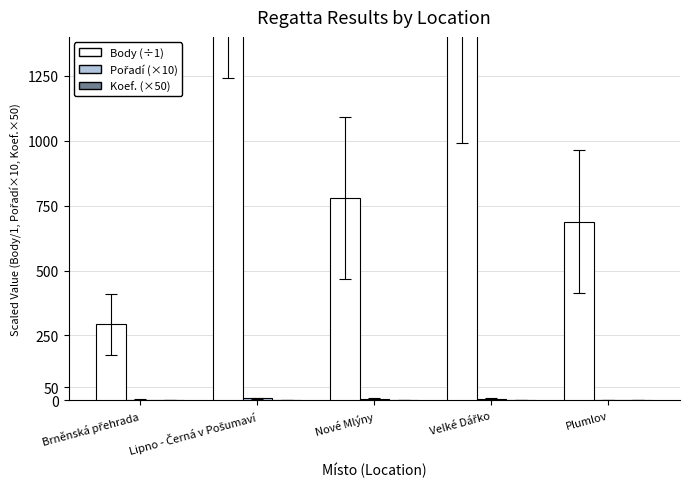

What is the sum of all Koef. values?

0.5